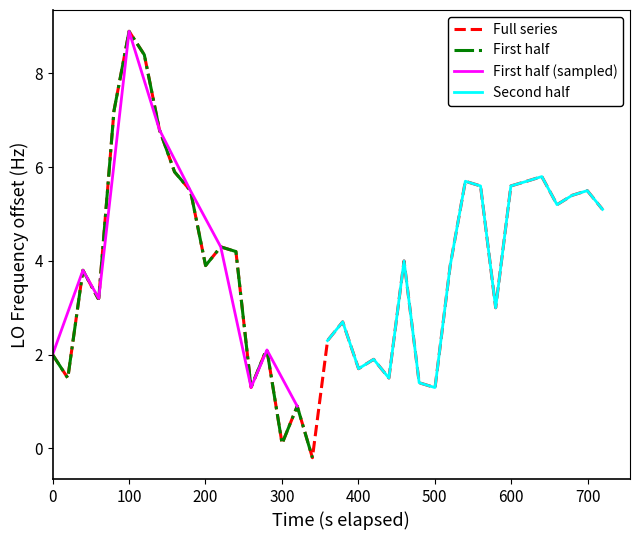

What is the maximum value for Full series?

8.9